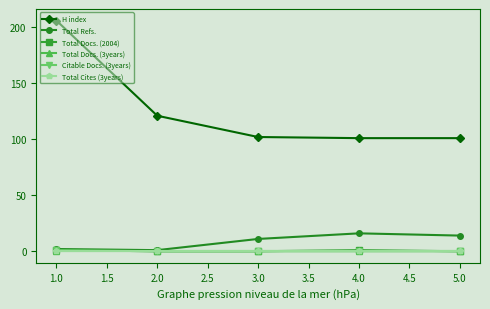

Is this an area chart (filled region under the line)?

No